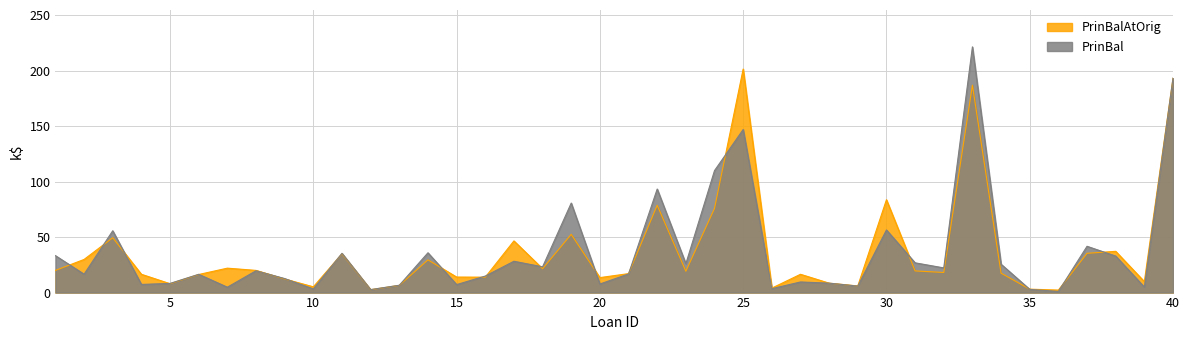

How many lines are shown in the chart?

2